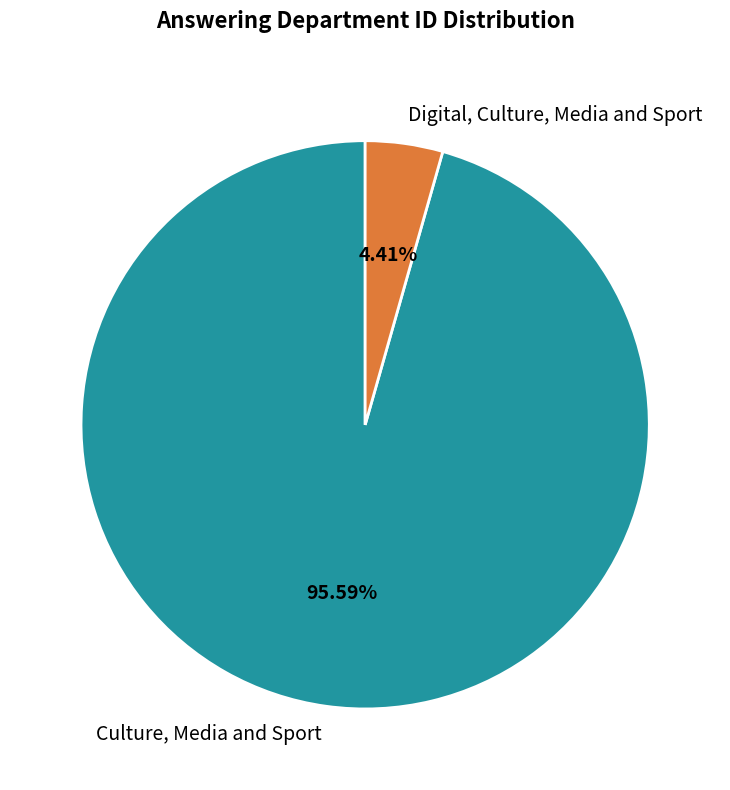

To the nearest percent, what portion does Culture, Media and Sport represent?

96%